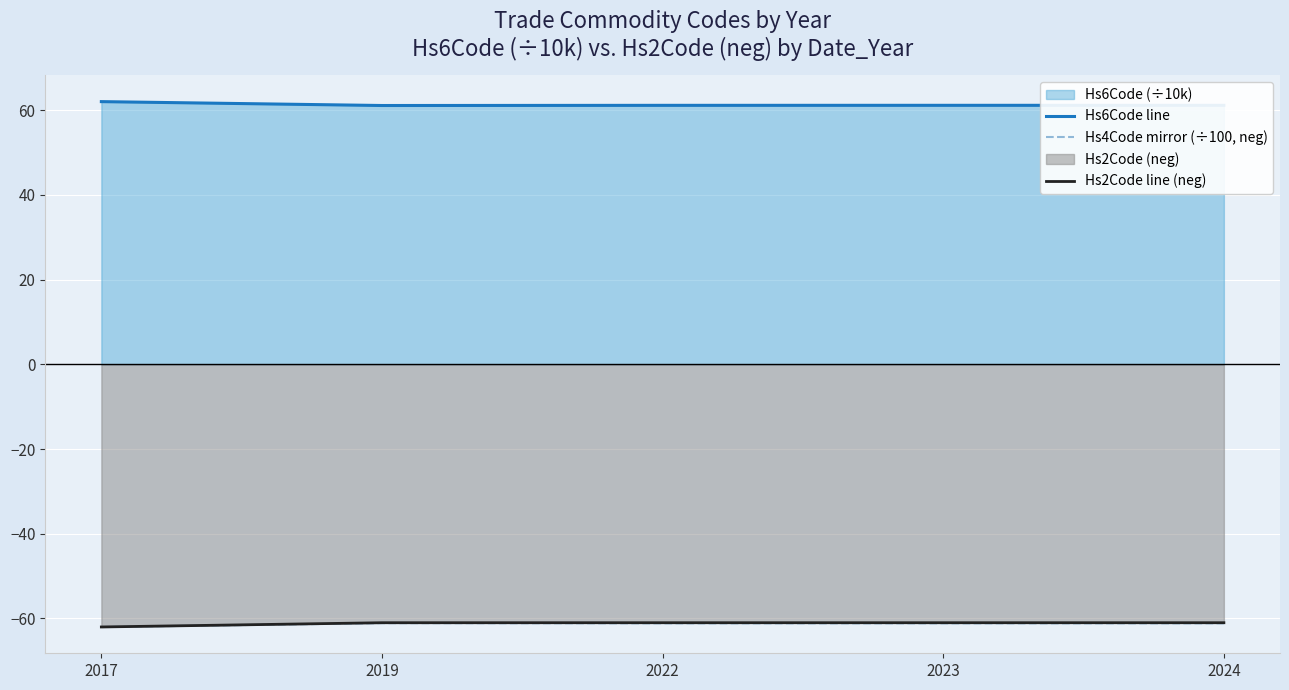

Reading left to right, extract all data points from this chart.

Hs6Code line: 62.0	61.1	61.1	61.1	61.1
Hs4Code mirror (÷100, neg): -62.0	-61.1	-61.1	-61.1	-61.1
Hs2Code line (neg): -62.0	-61.0	-61.0	-61.0	-61.0